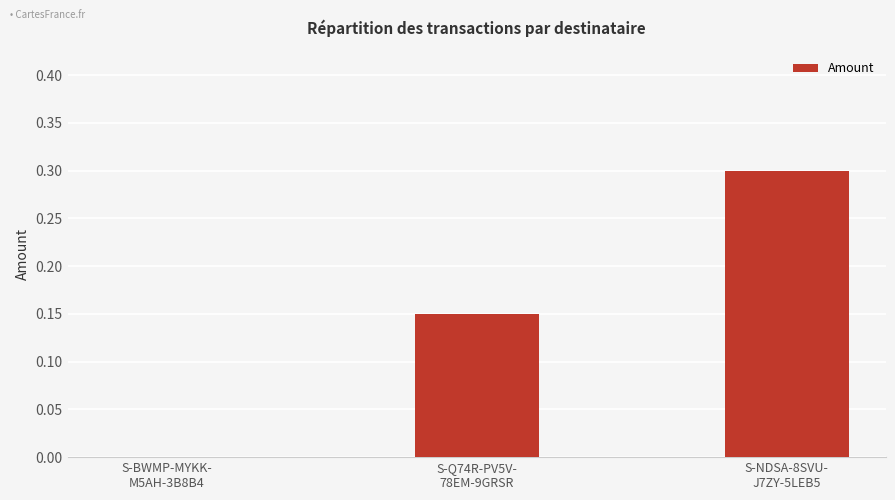

What is the sum of all values?

0.4